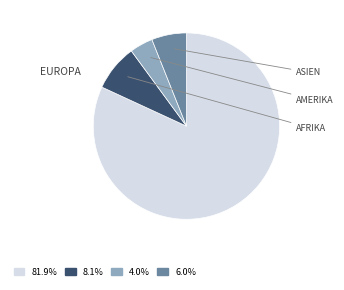

Is there a majority slice in this chart?

Yes